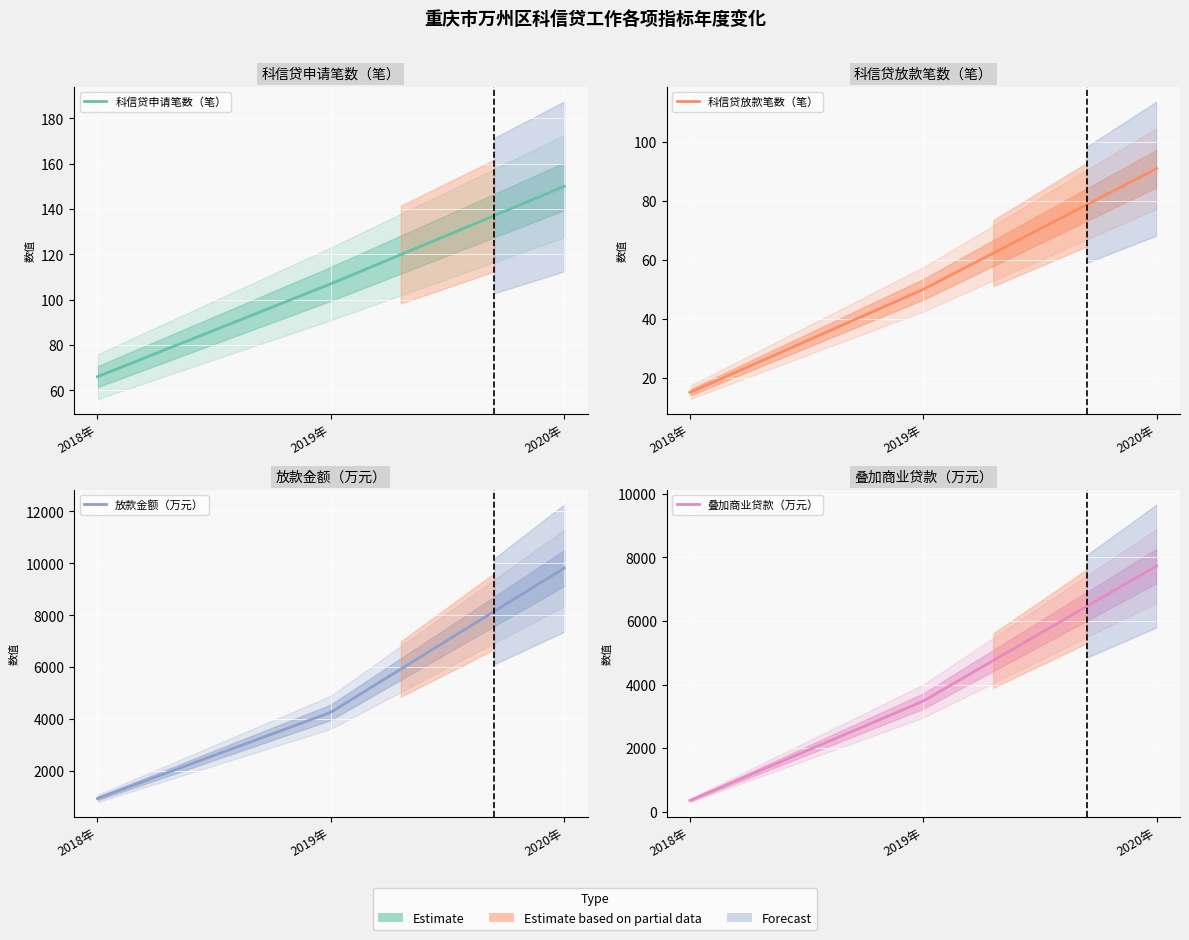

What is the difference between the second highest and minimum values in the 科信贷放款笔数（笔） series?

35.0